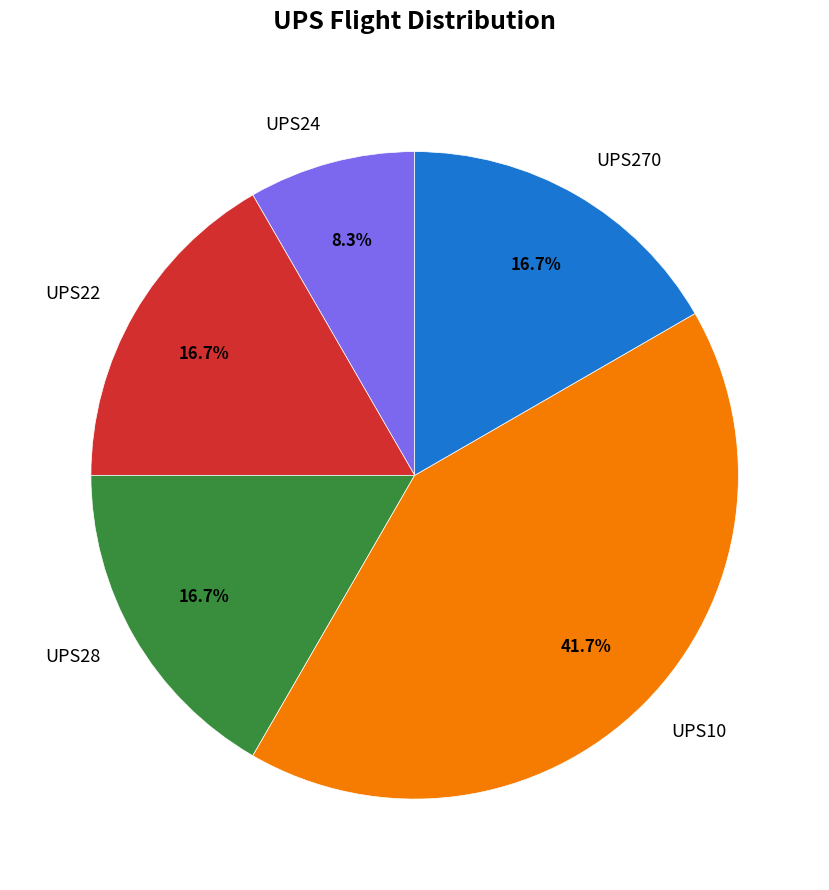

What percentage is NOT represented by UPS24?

91.7%